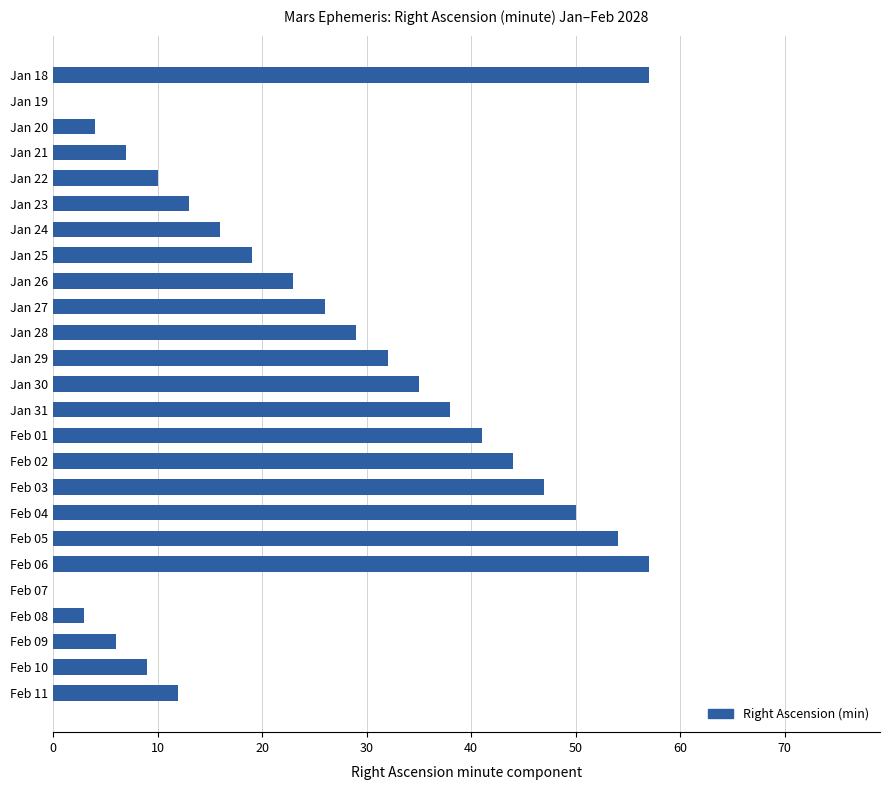

Reading top to bottom, list all the values displayed in this chart.

Jan 18=57	Jan 19=0	Jan 20=4	Jan 21=7	Jan 22=10	Jan 23=13	Jan 24=16	Jan 25=19	Jan 26=23	Jan 27=26	Jan 28=29	Jan 29=32	Jan 30=35	Jan 31=38	Feb 01=41	Feb 02=44	Feb 03=47	Feb 04=50	Feb 05=54	Feb 06=57	Feb 07=0	Feb 08=3	Feb 09=6	Feb 10=9	Feb 11=12